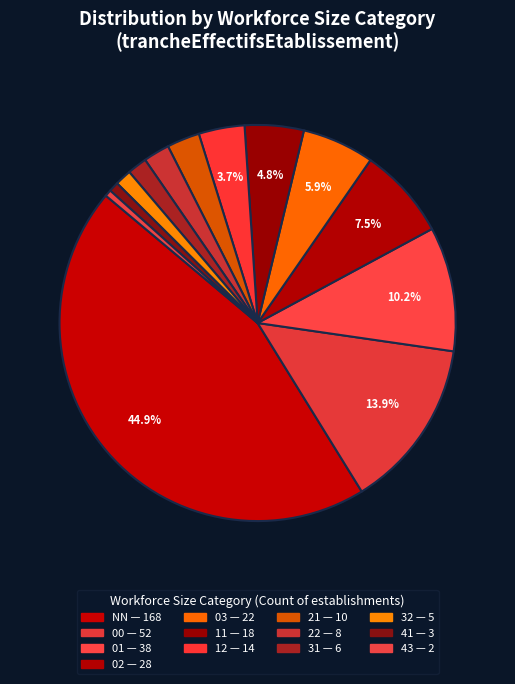

How many slices are in this pie chart?

13